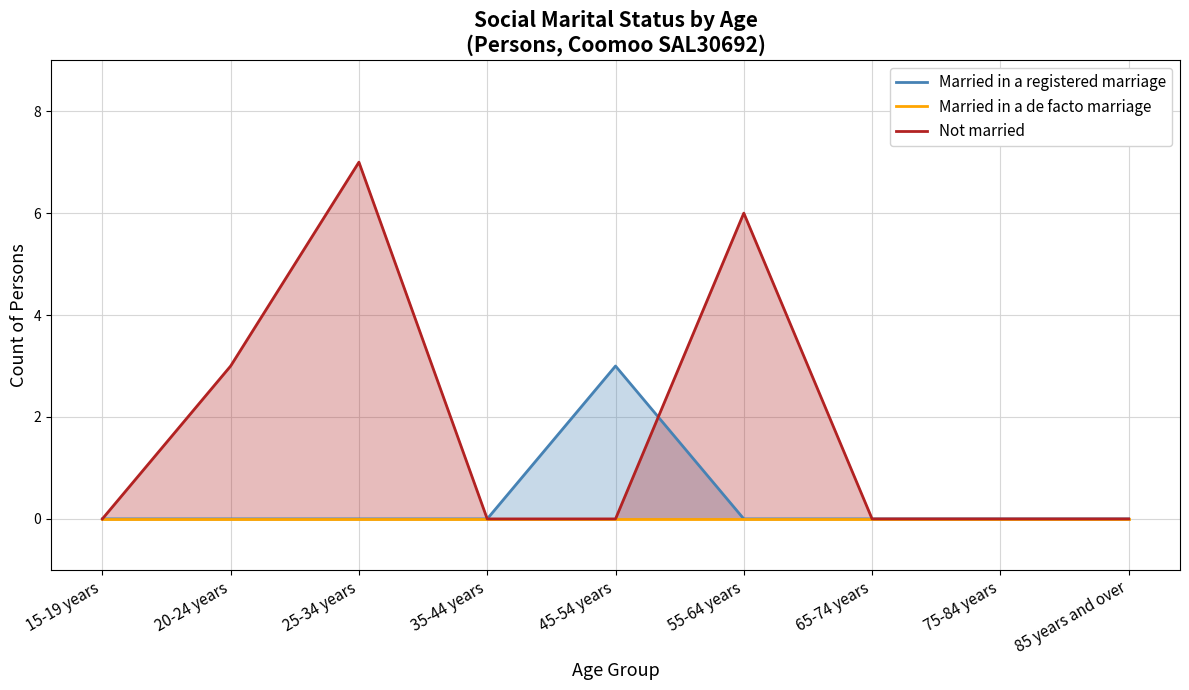

True or false: Not married has more than 1 points higher than both neighbors.

True